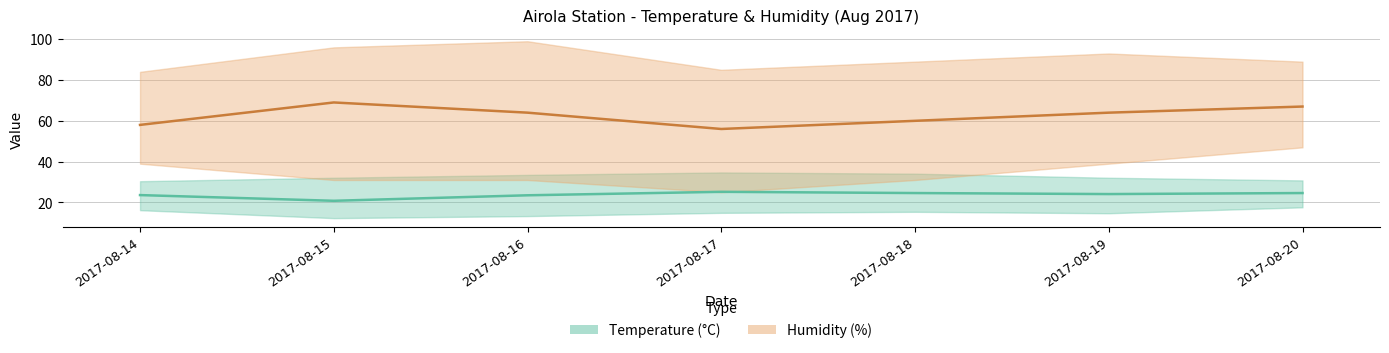

In Temp MED MAX, how many points are higher than both neighbors (excluding endpoints)?

1